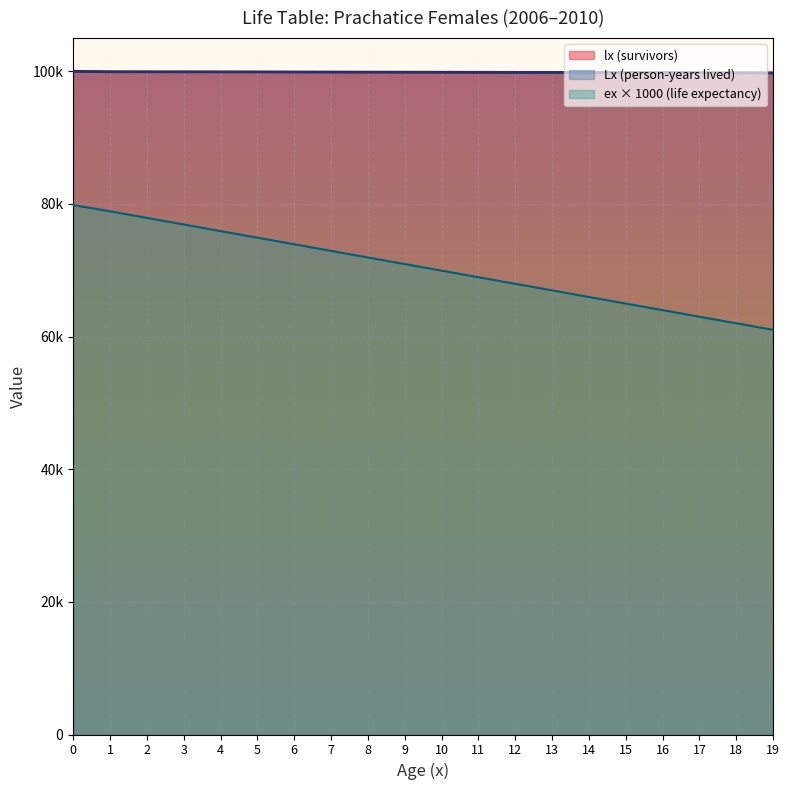

The lx series shows 33106.9 at 2. True or false?

False